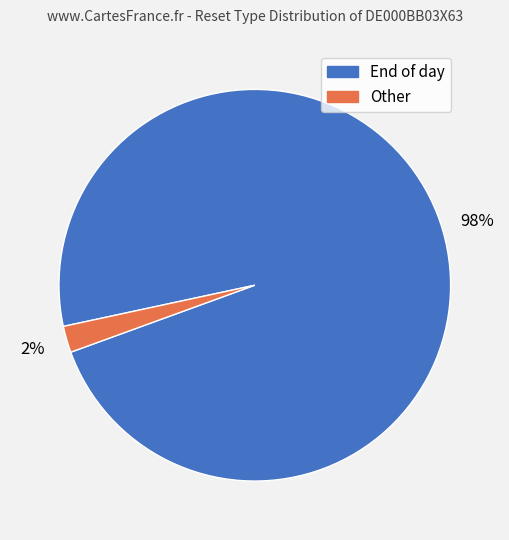

To the nearest percent, what is the difference between the End of day and Other slice percentages?

96%